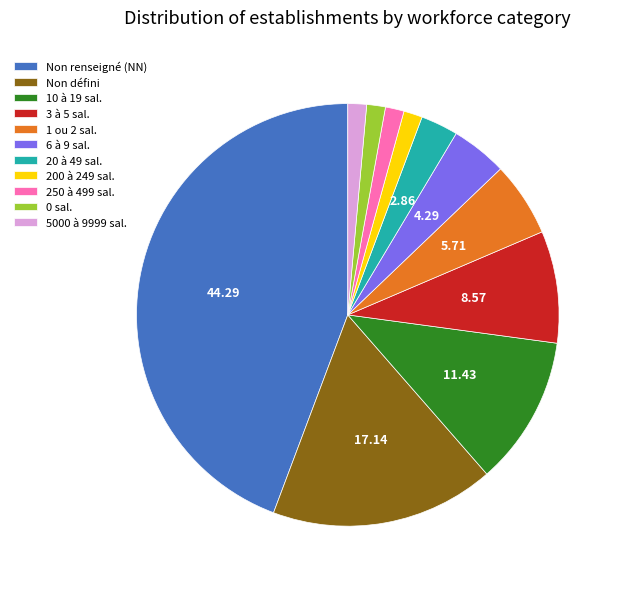

What is the largest slice in the pie chart?

Non renseigné (NN)